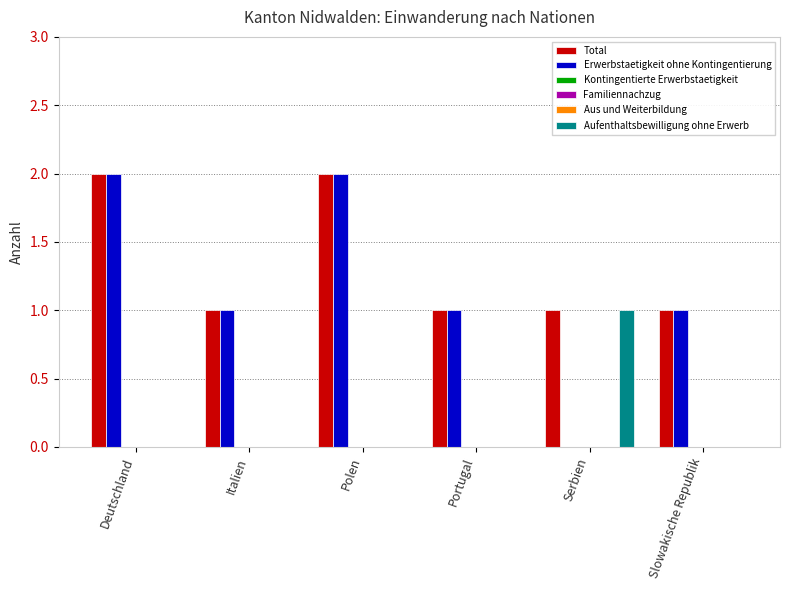

How many bars are there in total?

36